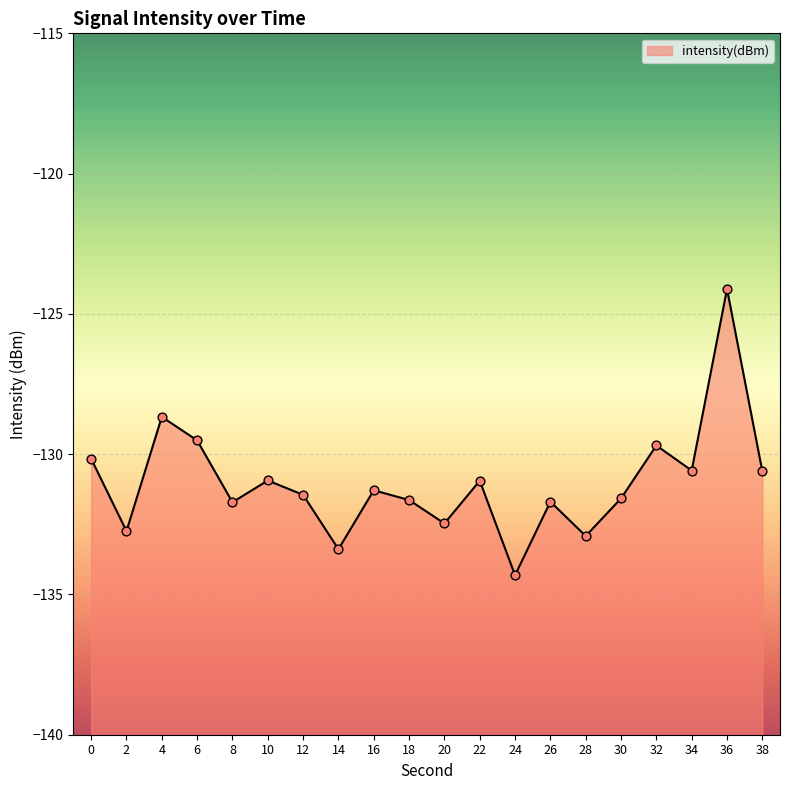

Which has a higher value, 10 or 32?

32